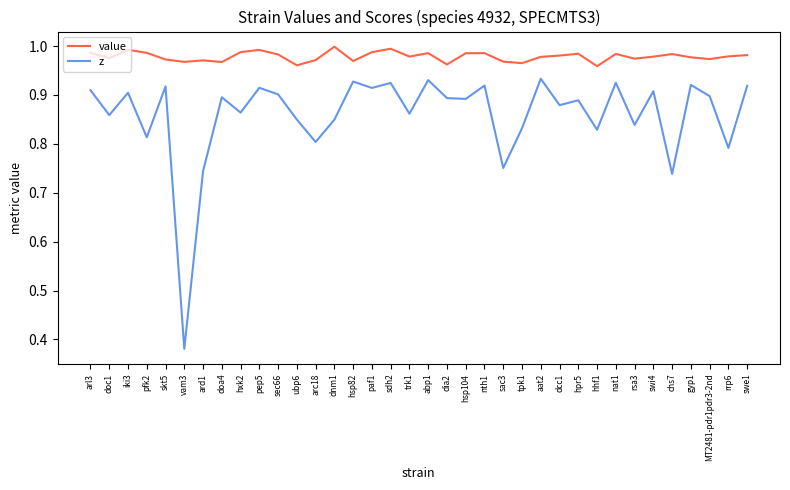

What position from the right is ubp6?

25